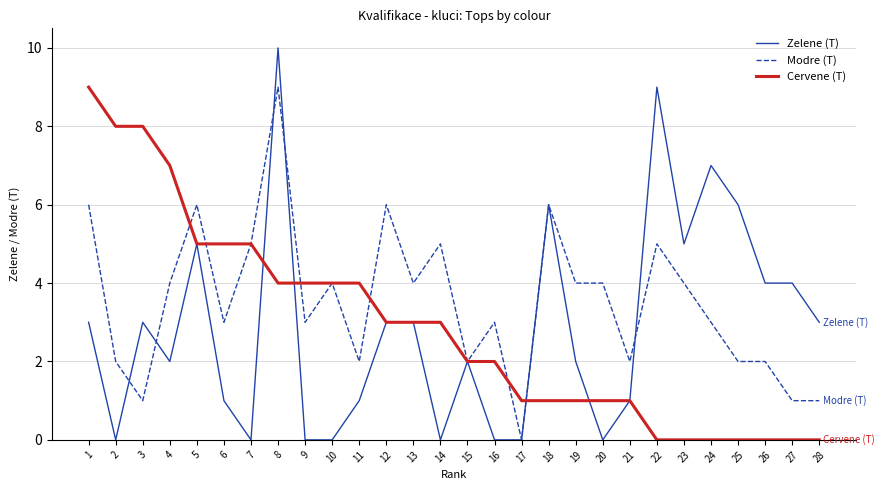

After their last crossing, which series has the higher values: Modre (T) or Zelene (T)?

Zelene (T)